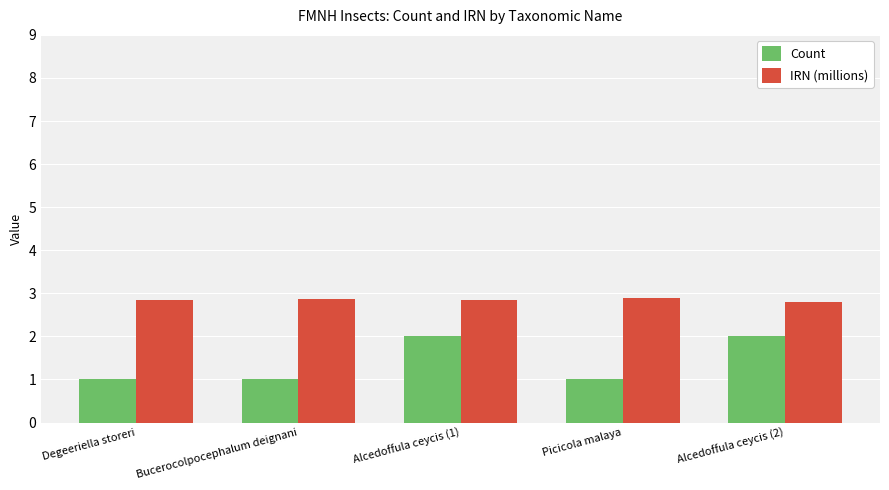

What is the difference between the highest and lowest values at Degeeriella storeri?

1.9